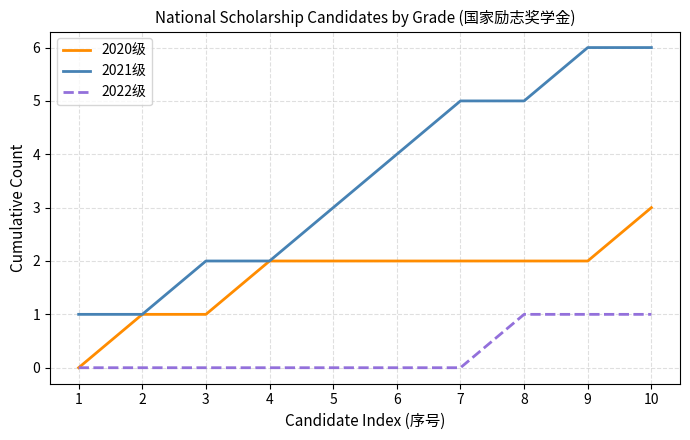

Is the value of 2020级 at 1 greater than the value of 2021级 at 4?

No